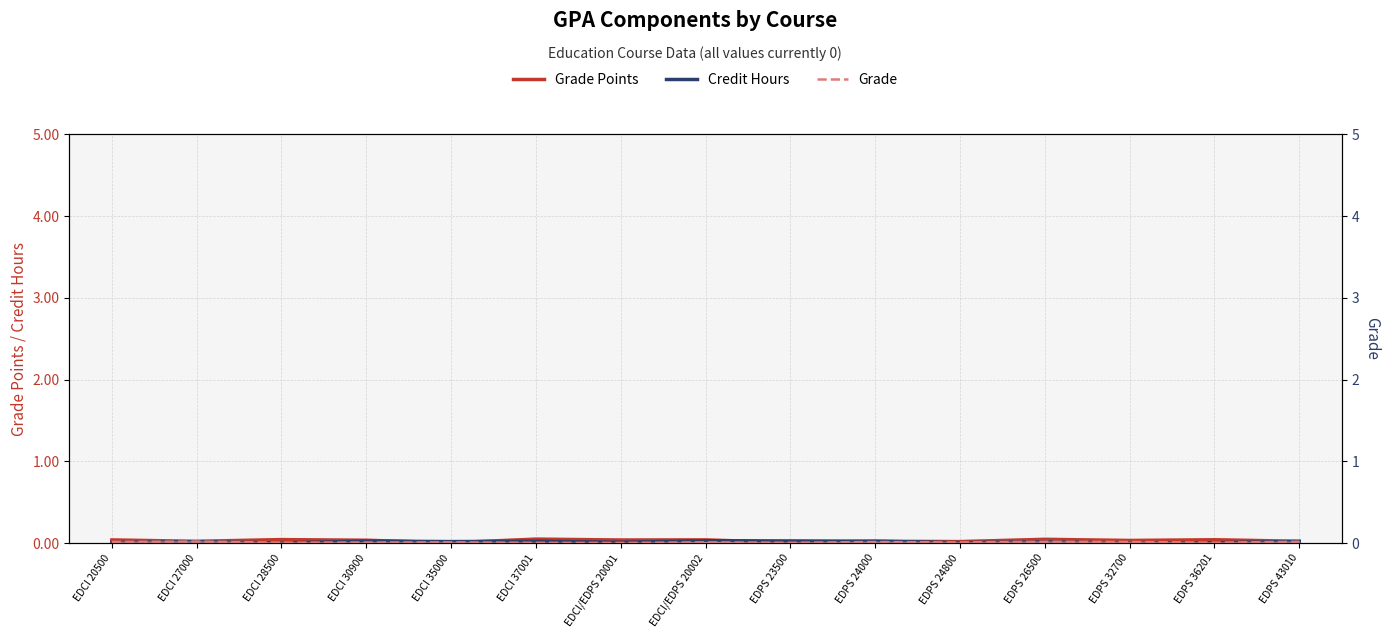

True or false: Grade has a value of 0.0 at EDPS 26500.

False